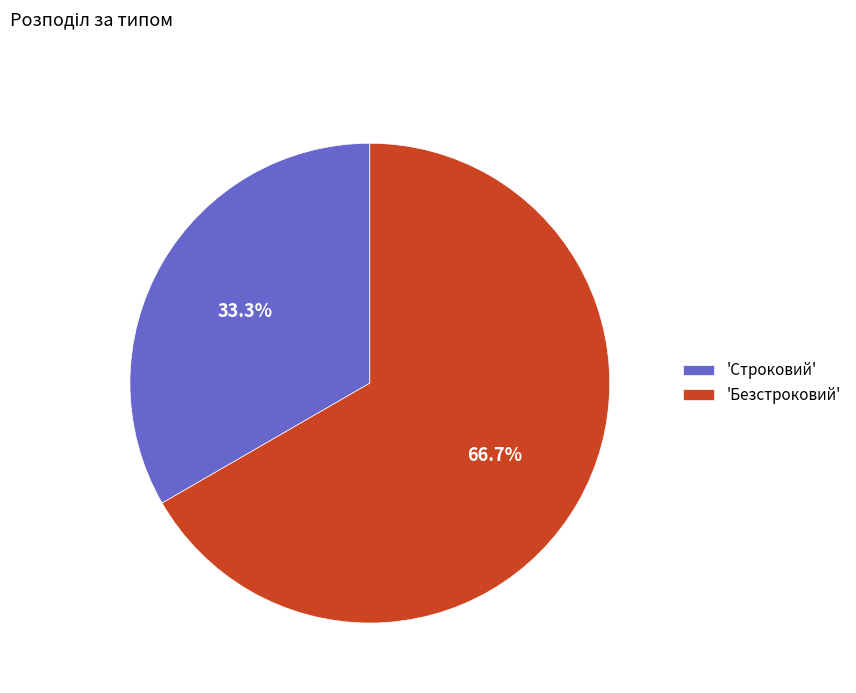

To the nearest percent, what is the average slice percentage?

50%